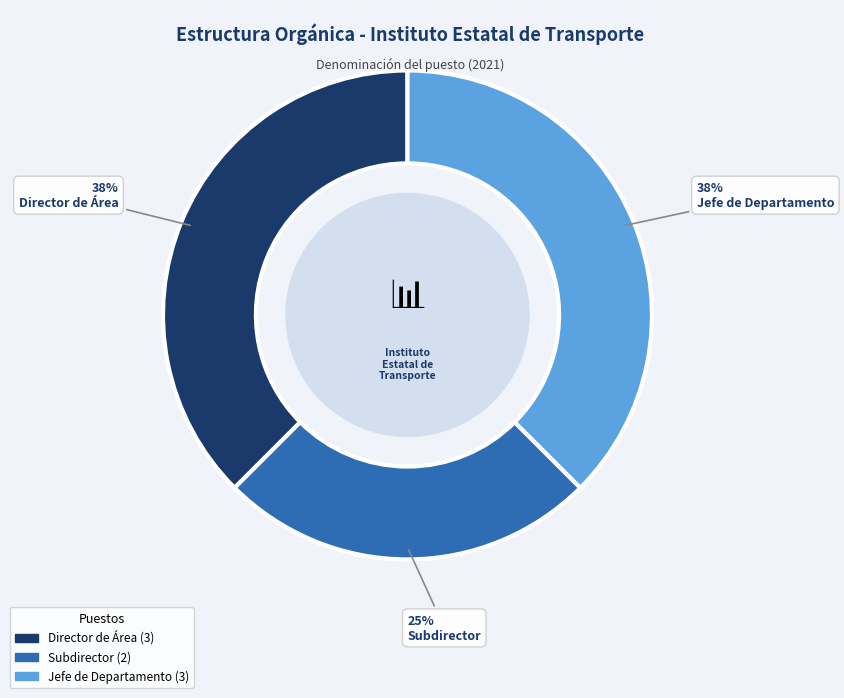

Which has a higher value, Jefe de Departamento or Subdirector?

Jefe de Departamento